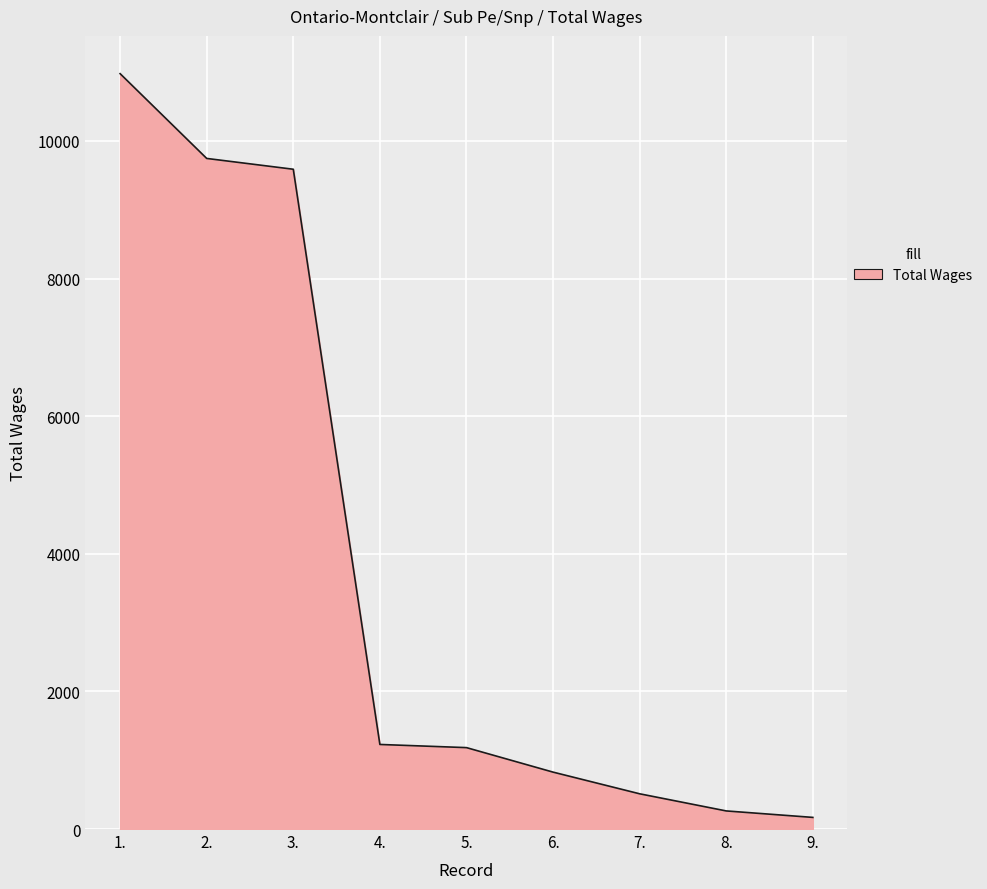

The value at 5. is 1183. True or false?

True